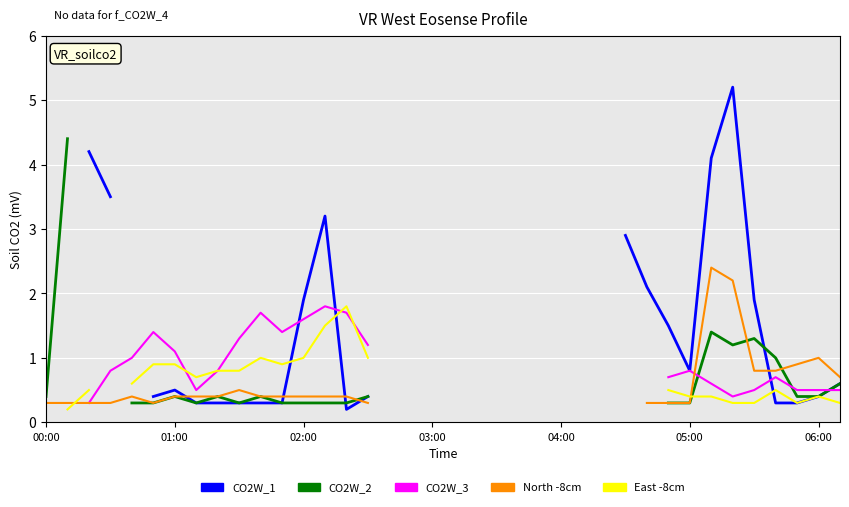

The CO2W_1 series shows 0.6 at 06:00. True or false?

False